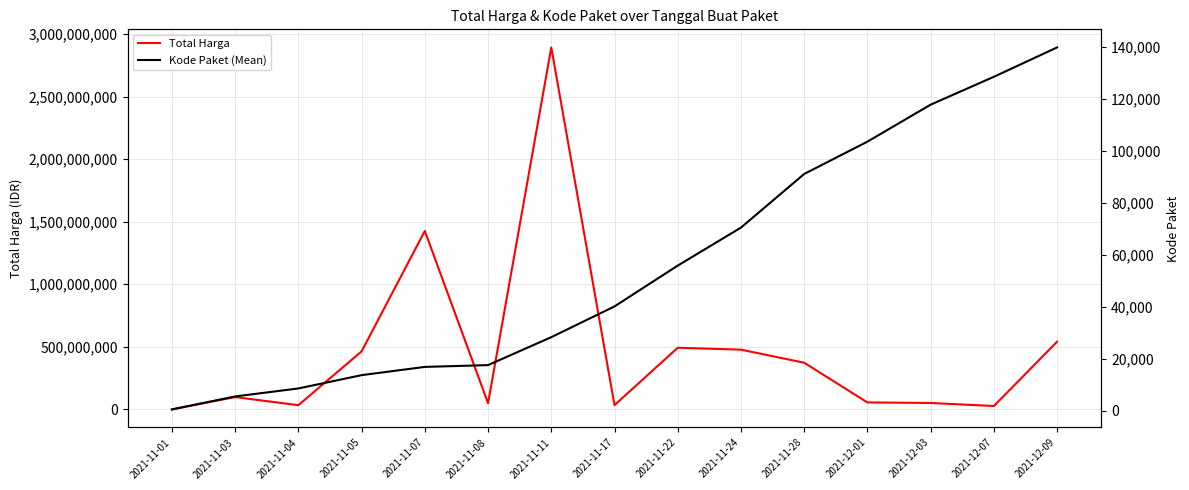

What is the value of the Total Harga point at the 7th from the left?

2892122000